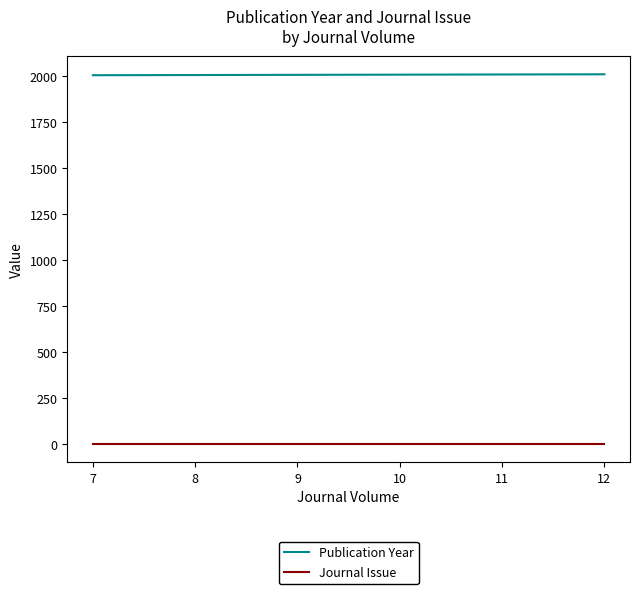

Which series has the largest total across all categories?

Publication Year